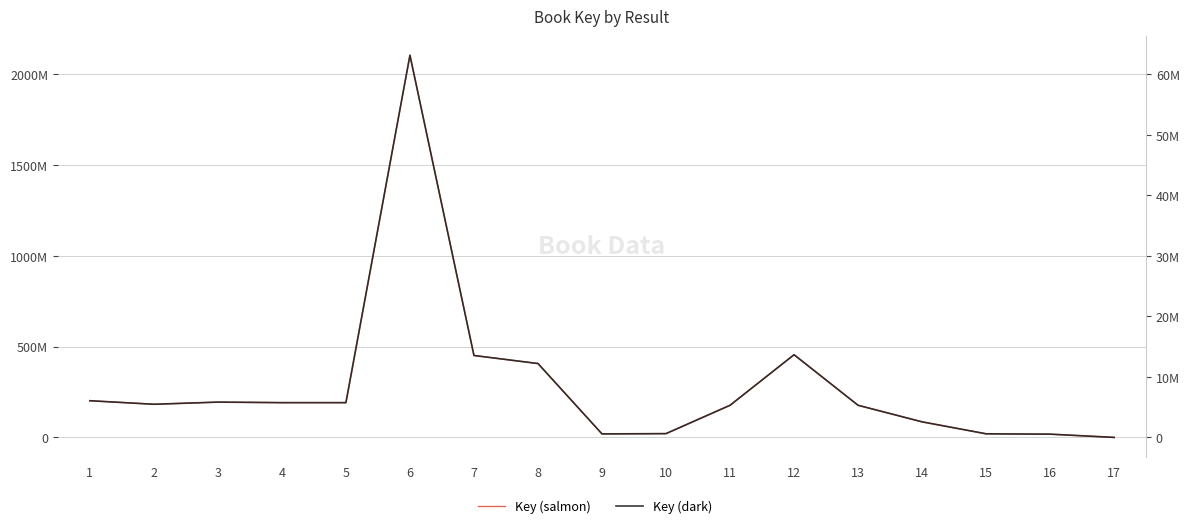

In Key (dark), how many points are lower than both neighbors (excluding endpoints)?

3